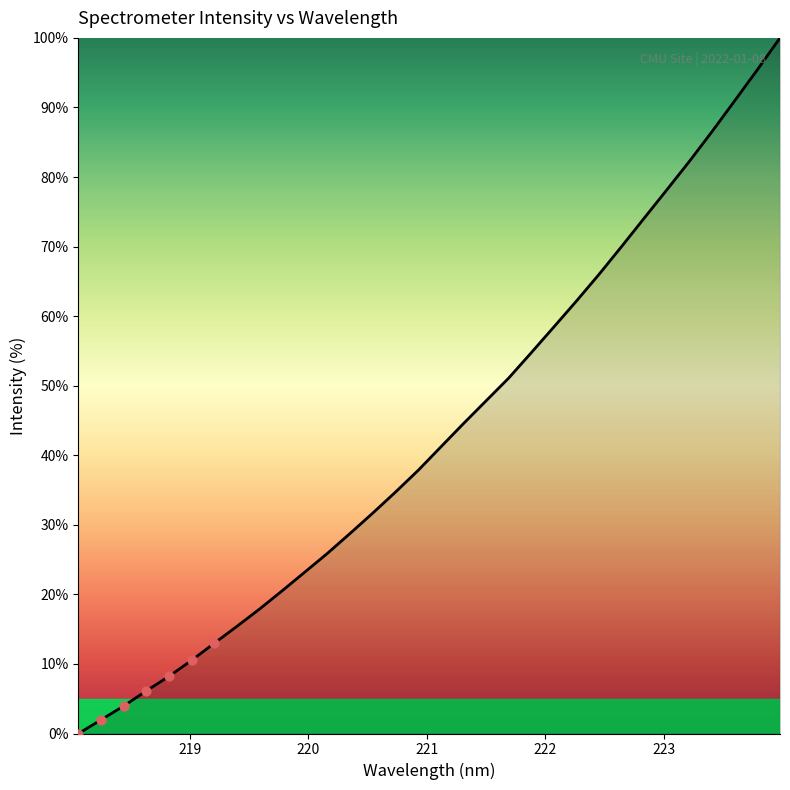

What is the maximum value shown in the chart?

100.0